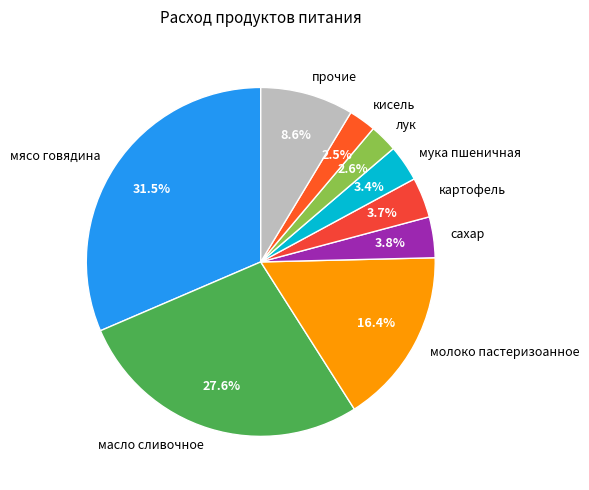

Which category has the biggest portion of the pie?

мясо говядина